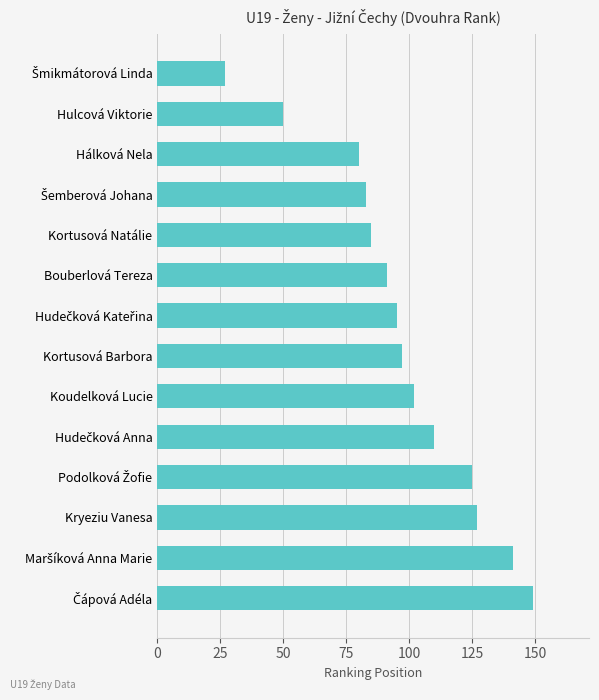

Reading bottom to top, extract all data points from this chart.

149	141	127	125	110	102	97	95	91	85	83	80	50	27